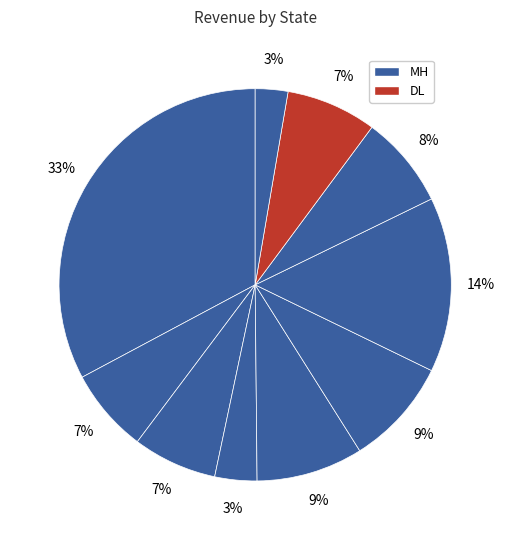

How many segments does this pie chart have?

10